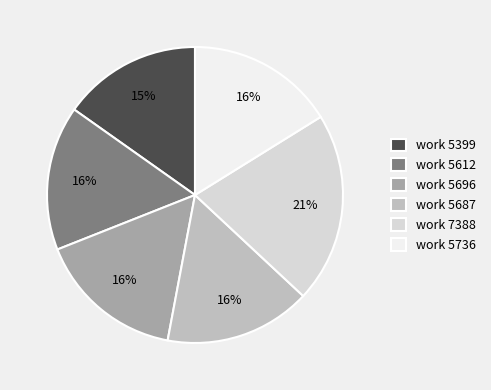

Is there a majority slice in this chart?

No